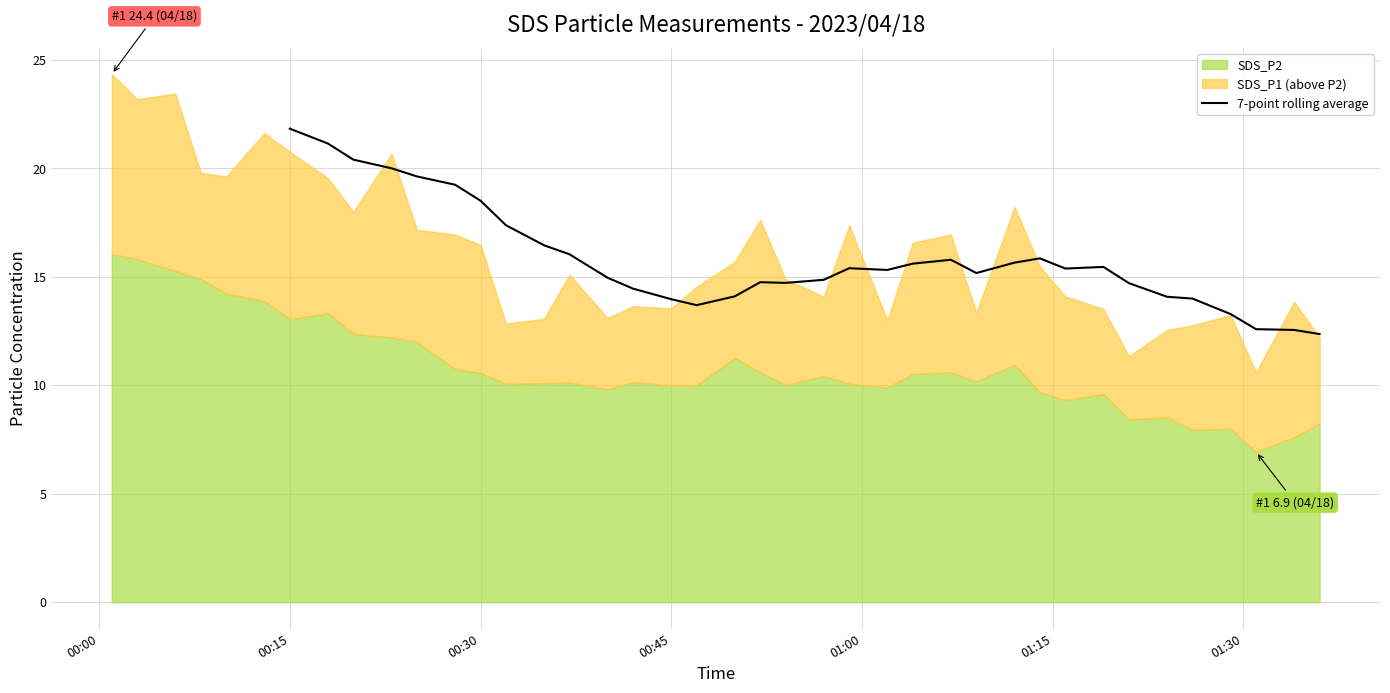

The 7-point rolling average series shows 18.5 at 00:30. True or false?

True